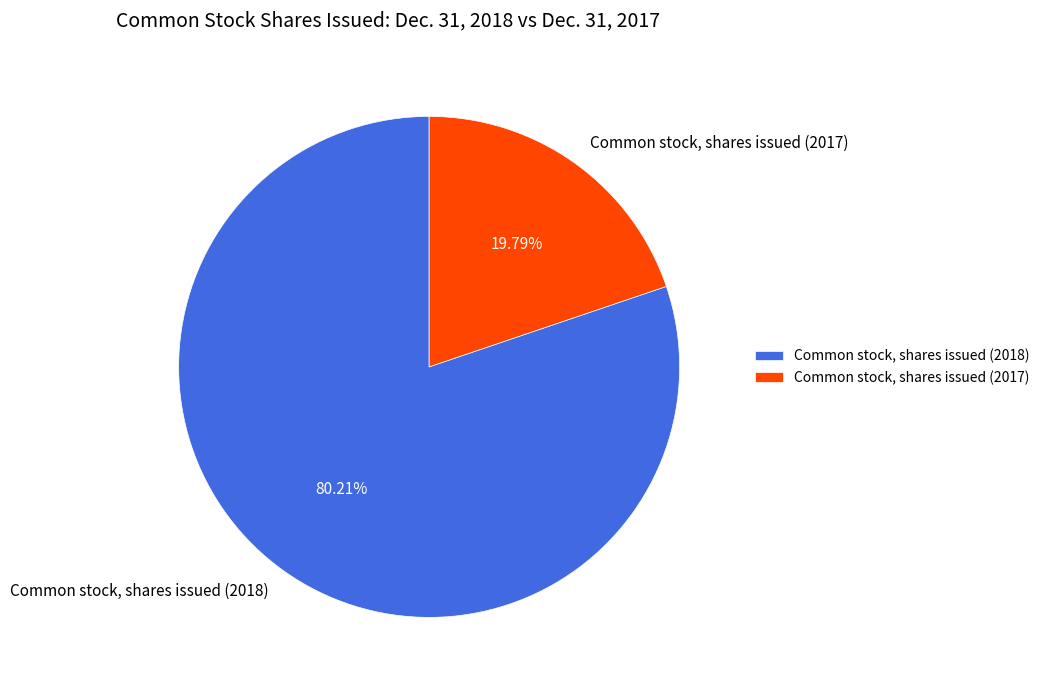

Is Common stock, shares issued (2017) the majority of the pie?

No